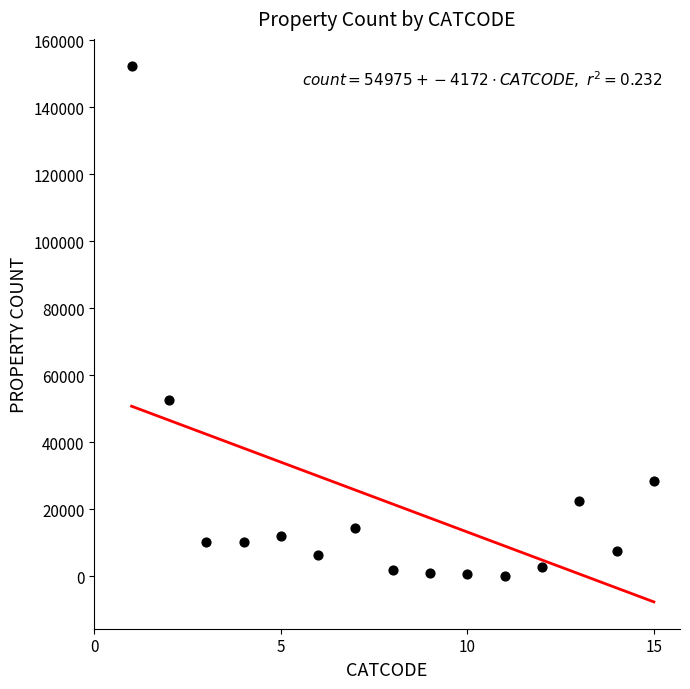

What Y value in the scatter plot is closest to 76296?

52635